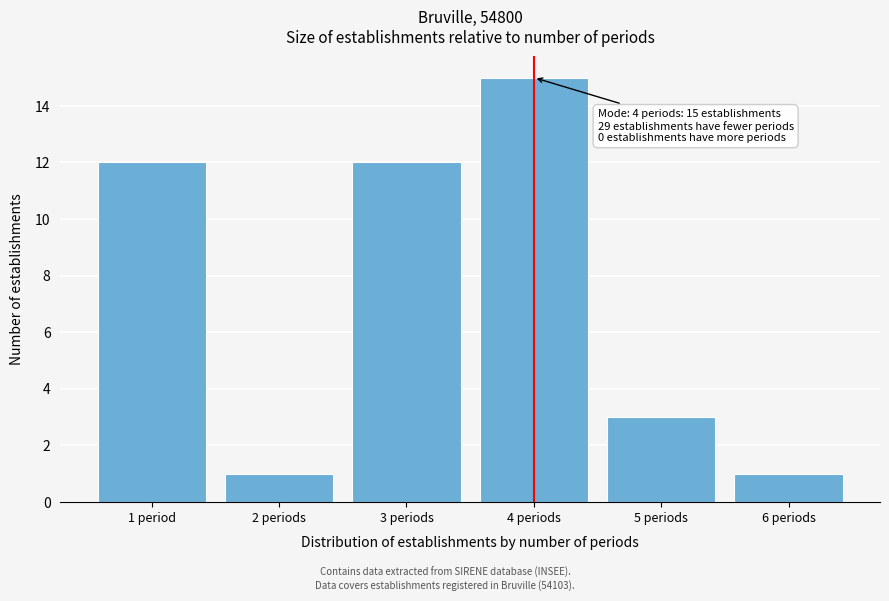

Reading right to left, what are all the values shown in this chart?

1	3	15	12	1	12